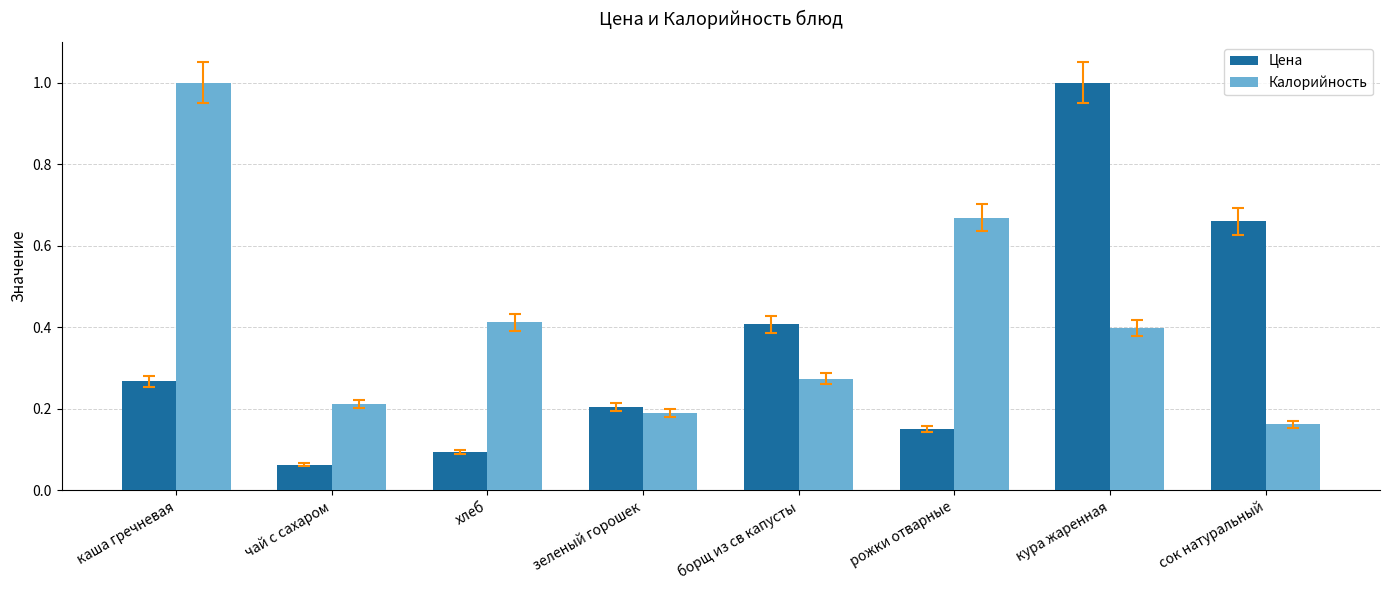

Which series has the widest spread of values?

Цена